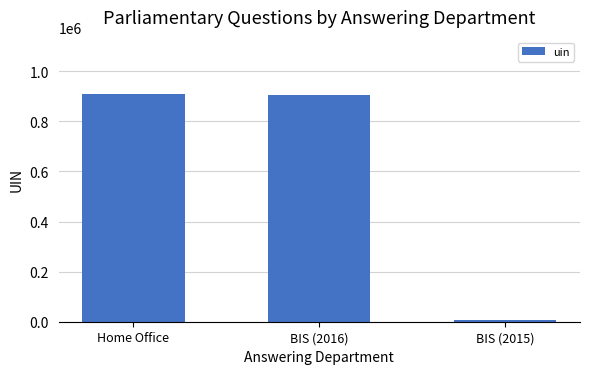

Reading right to left, what are all the values shown in this chart?

BIS (2015)=5059	BIS (2016)=903387	Home Office=909067